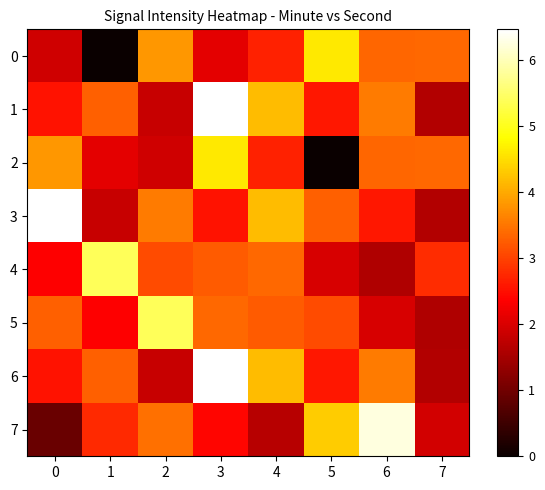

Which series has the largest range (max minus min)?

7